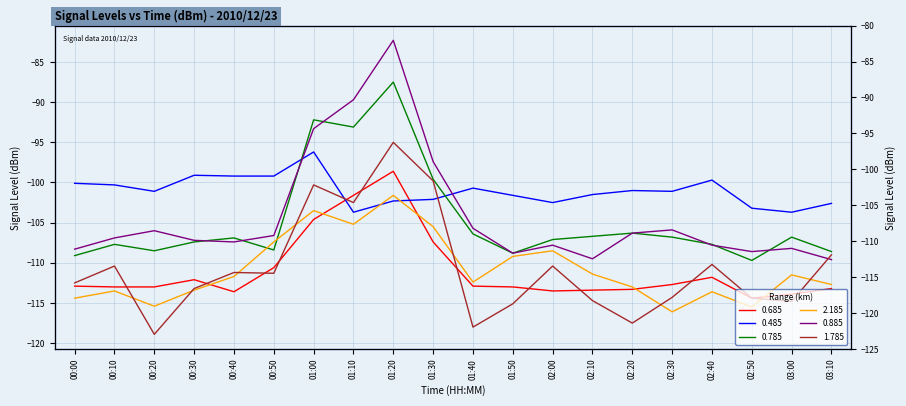

Where do 0.485 and 0.685 first cross each other?

01:00 and 01:10